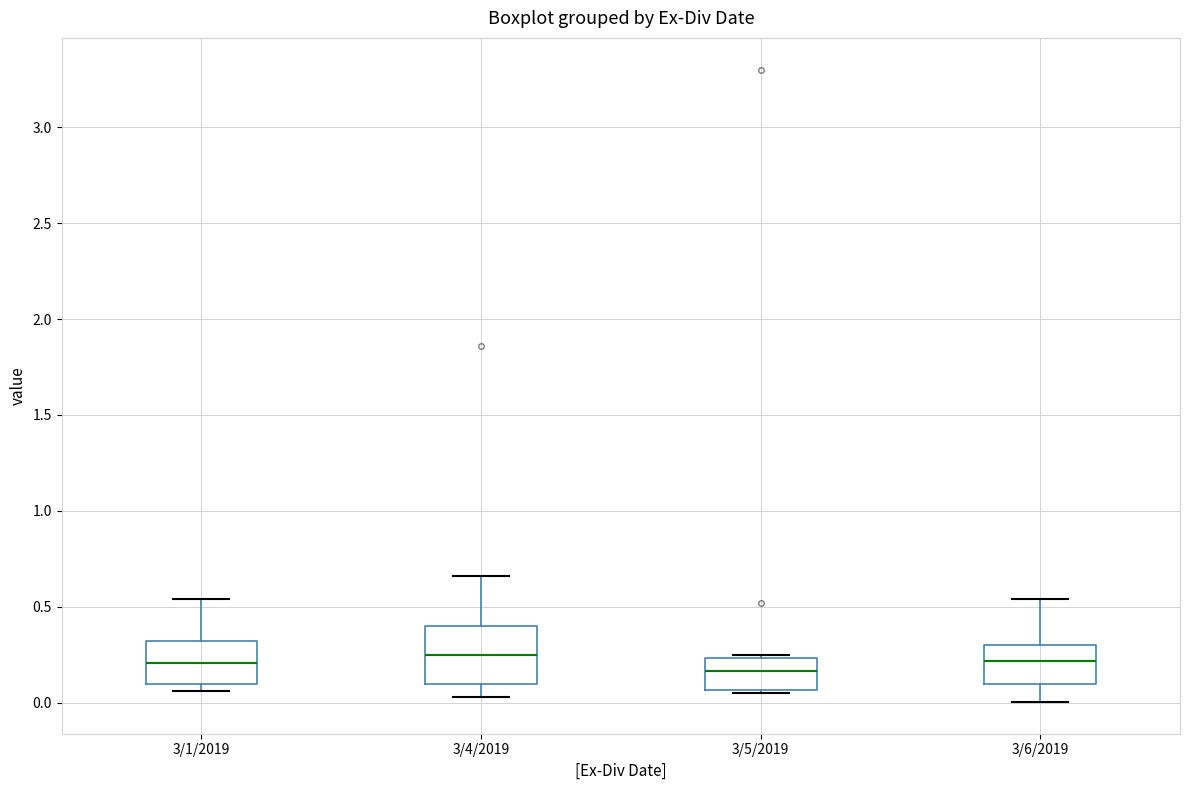

Comparing the boxes themselves (not the whiskers), which one is the tallest?

3/4/2019